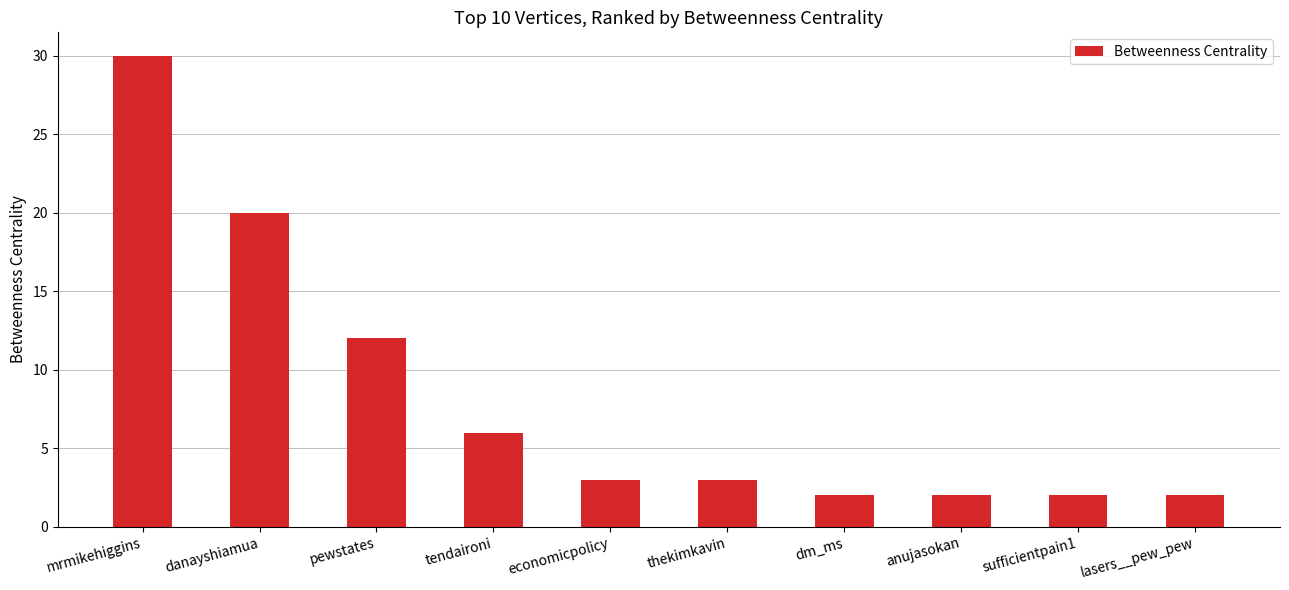

Reading left to right, extract all data points from this chart.

mrmikehiggins=30	danayshiamua=20	pewstates=12	tendaironi=6	economicpolicy=3	thekimkavin=3	dm_ms=2	anujasokan=2	sufficientpain1=2	lasers__pew_pew=2